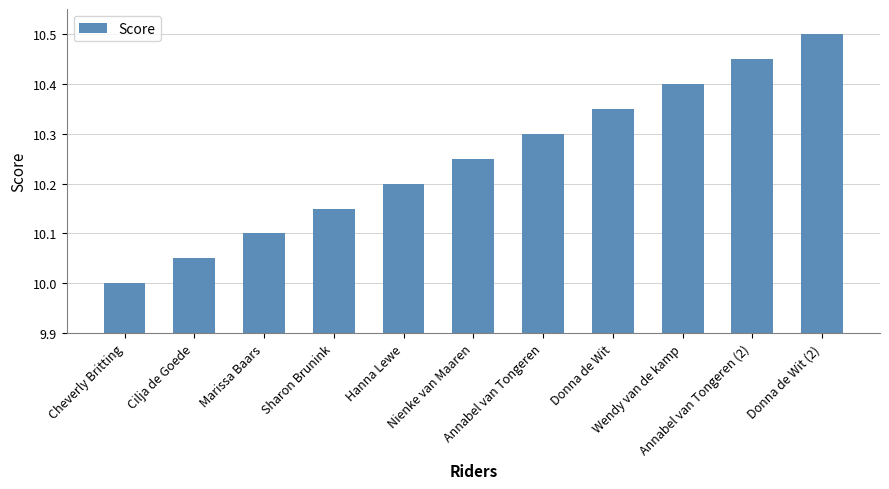

What is the label of the 11th bar from the right?

Cheverly Britting